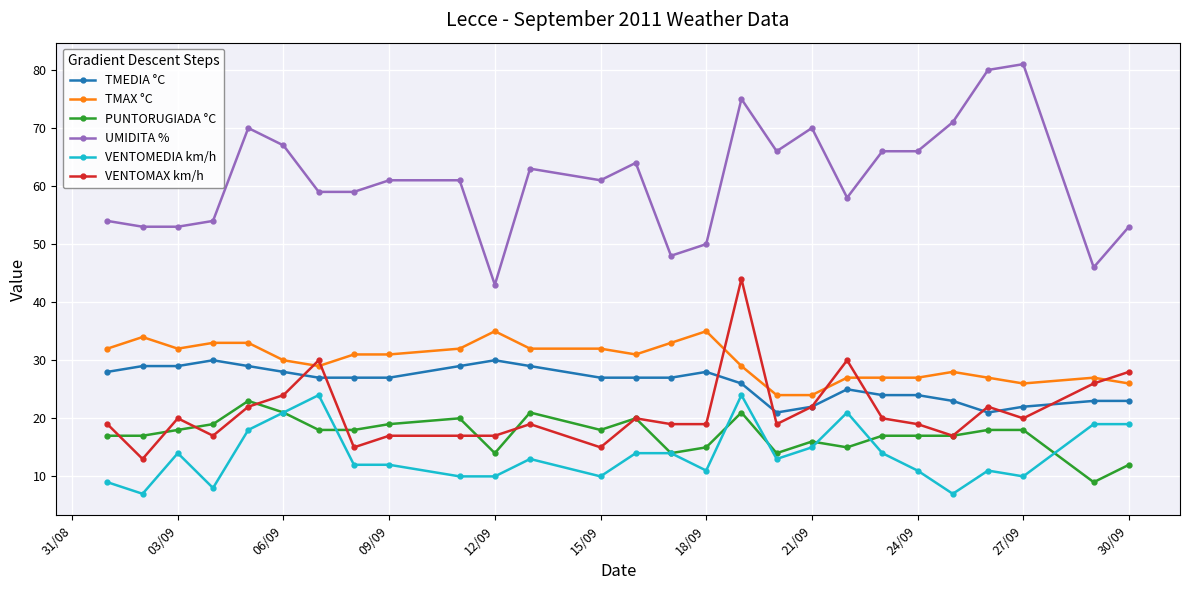

At how many categories does at least one series exceed 32?

27